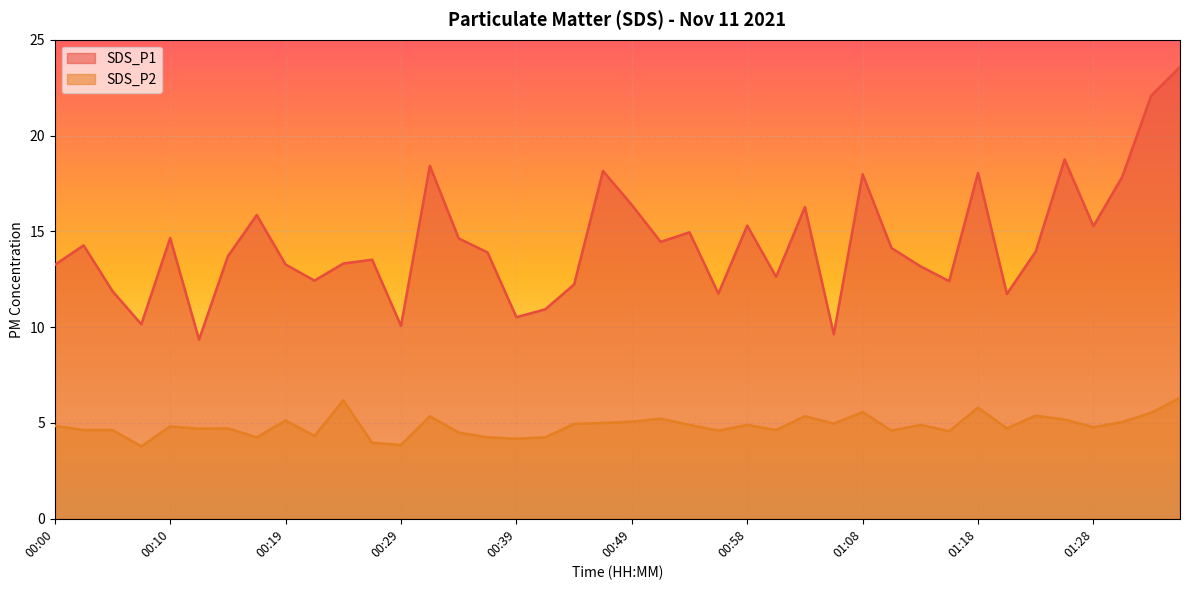

True or false: SDS_P1 and SDS_P2 intersect in this chart.

False